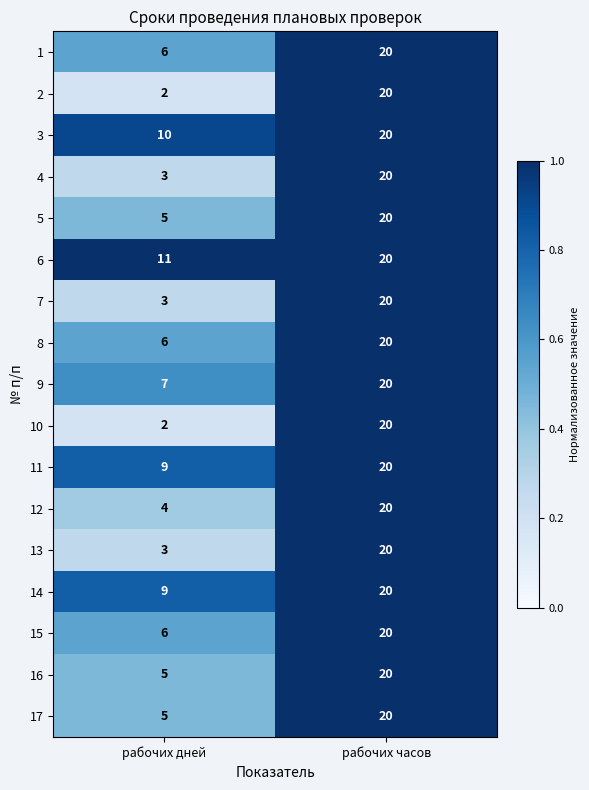

Which label corresponds to the largest value in the chart?

рабочих часов